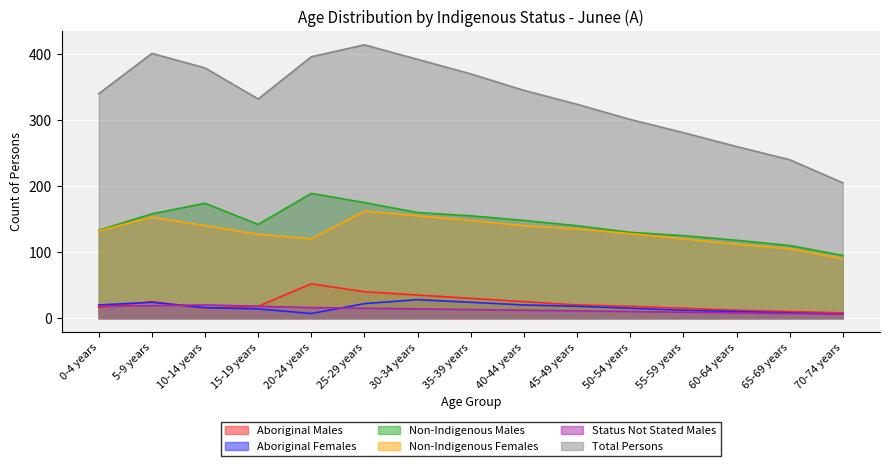

Which has a higher value, 70-74 years or 50-54 years?

50-54 years